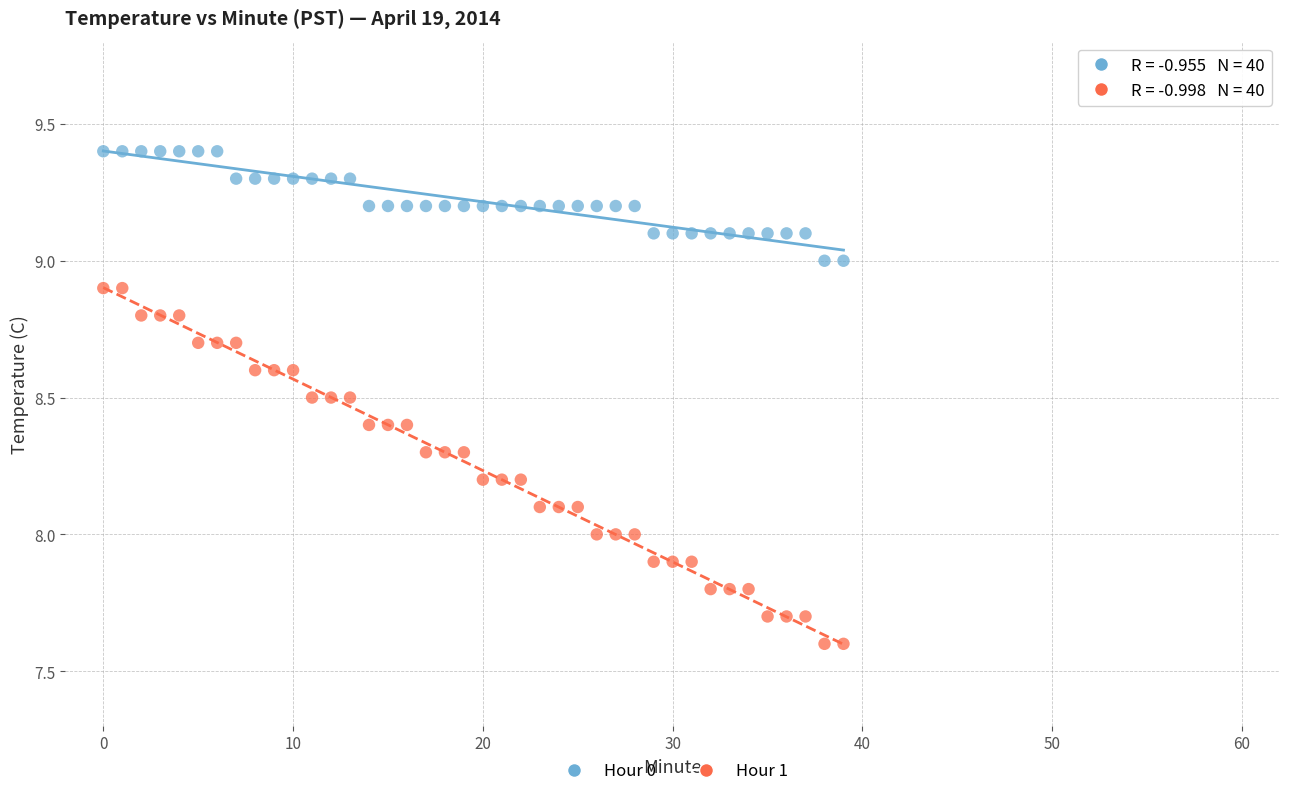

Which series reaches the minimum Y coordinate?

Hour 1